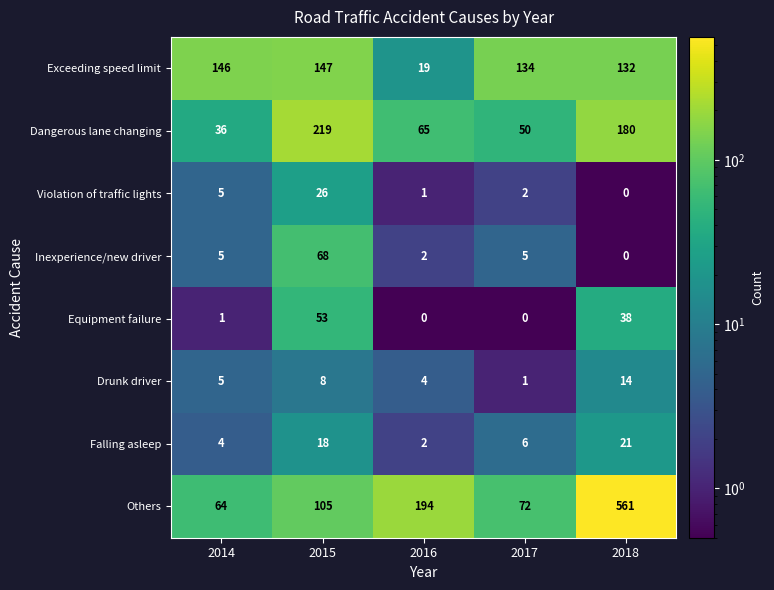

What is the highest value of the Falling asleep series?

21